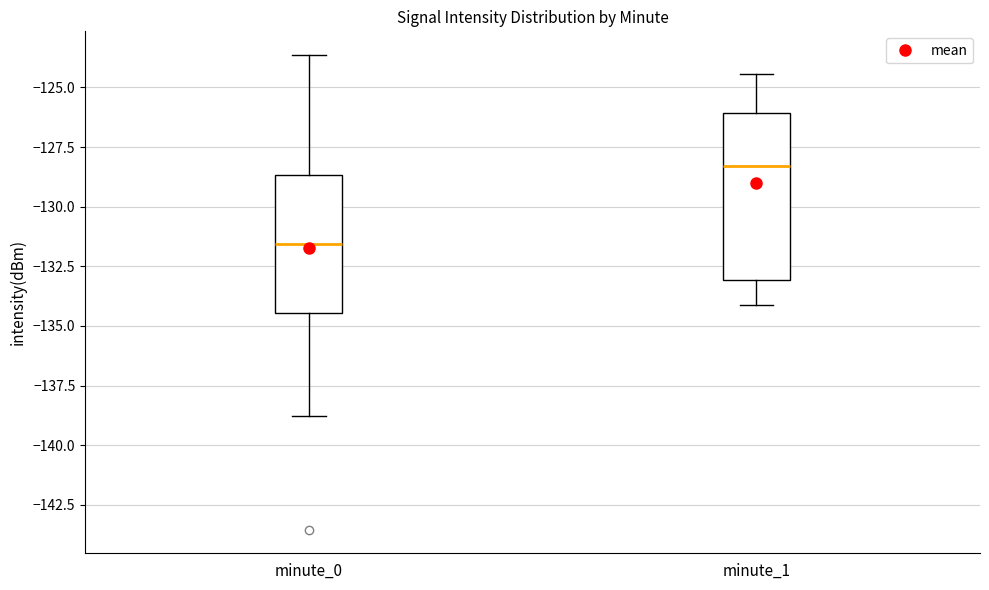

Which box's median line is the highest?

minute_1